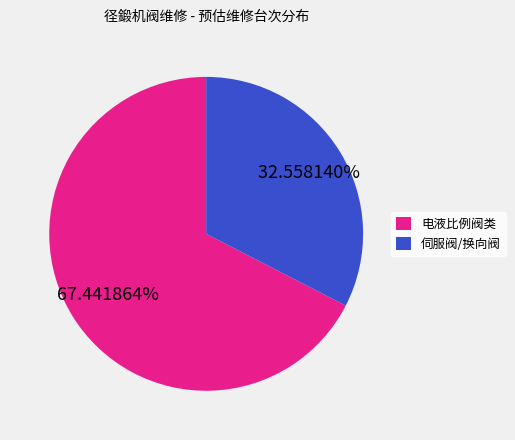

Rank the categories by value from highest to lowest.

电液比例阀类, 伺服阀/换向阀